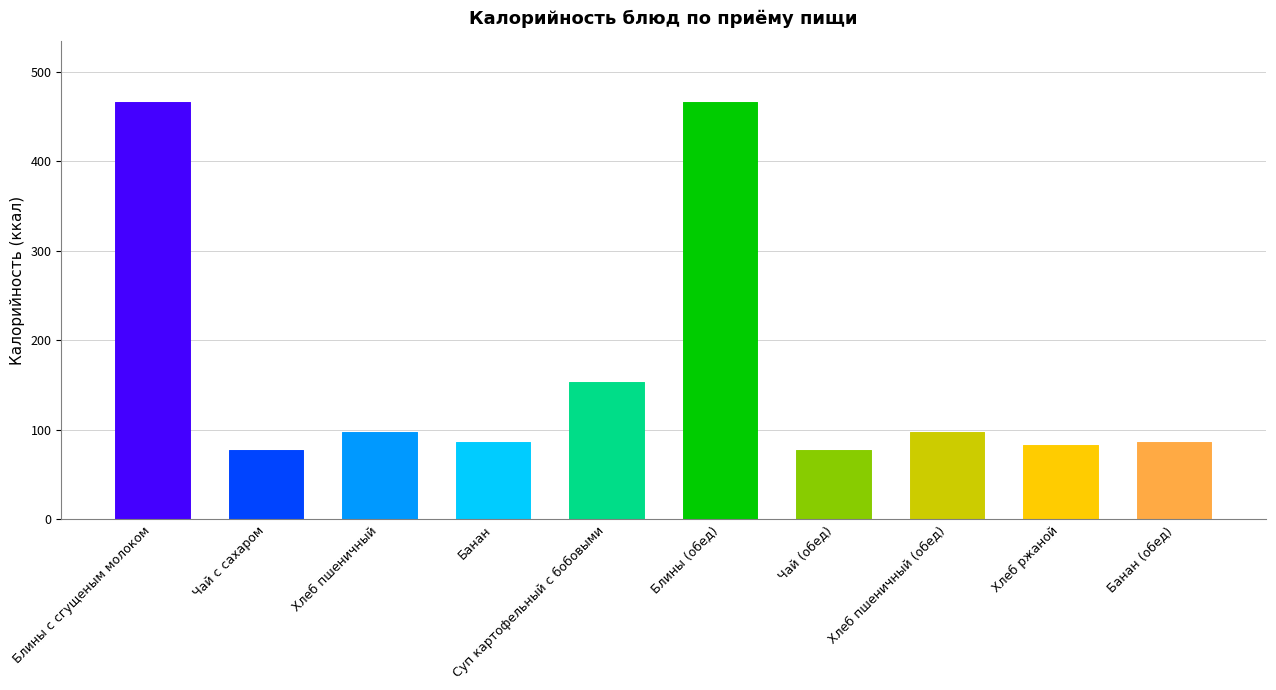

Count the number of categories in the chart.

10